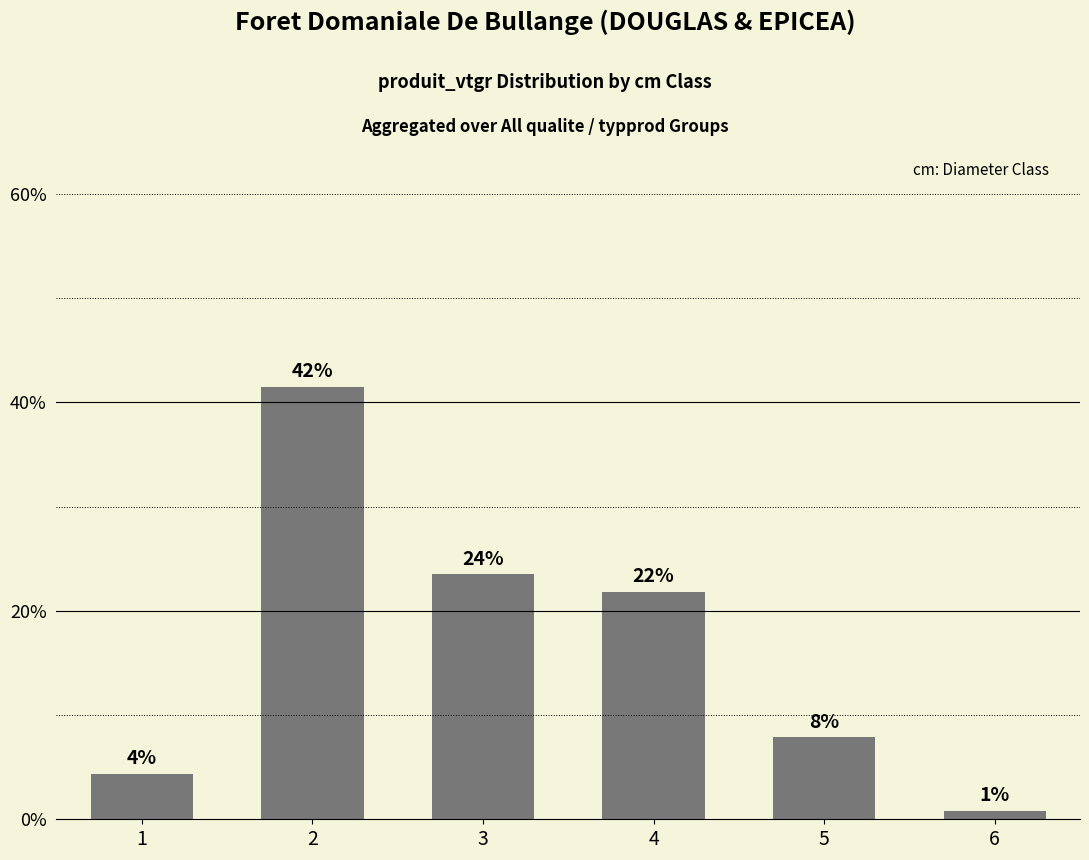

Which label corresponds to the smallest value in the chart?

6